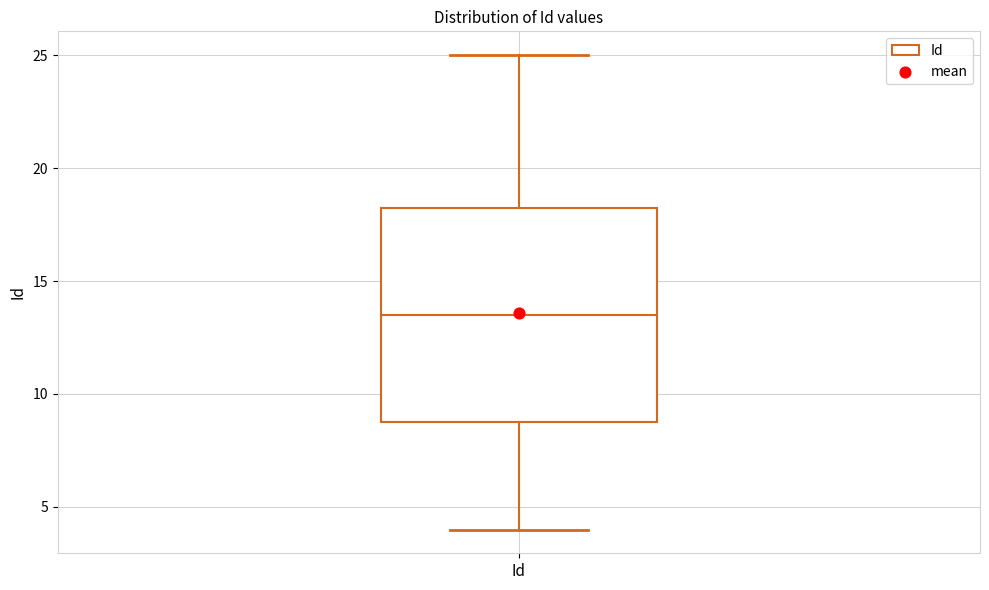

Transcribe this box plot: give where the median line is, the range the box spans, and where the two whiskers end, as read against the y-axis. The values are not printed on the chart, so give them approximately, as read against the axis.

median 13.5, box 9.0 to 18.5, whiskers 4.0 to 25.0